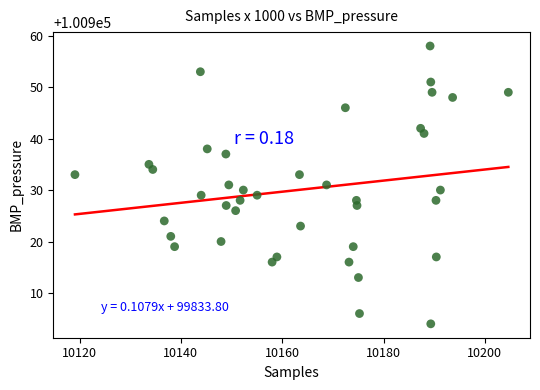

What is the range of Y values (max minus min)?

54